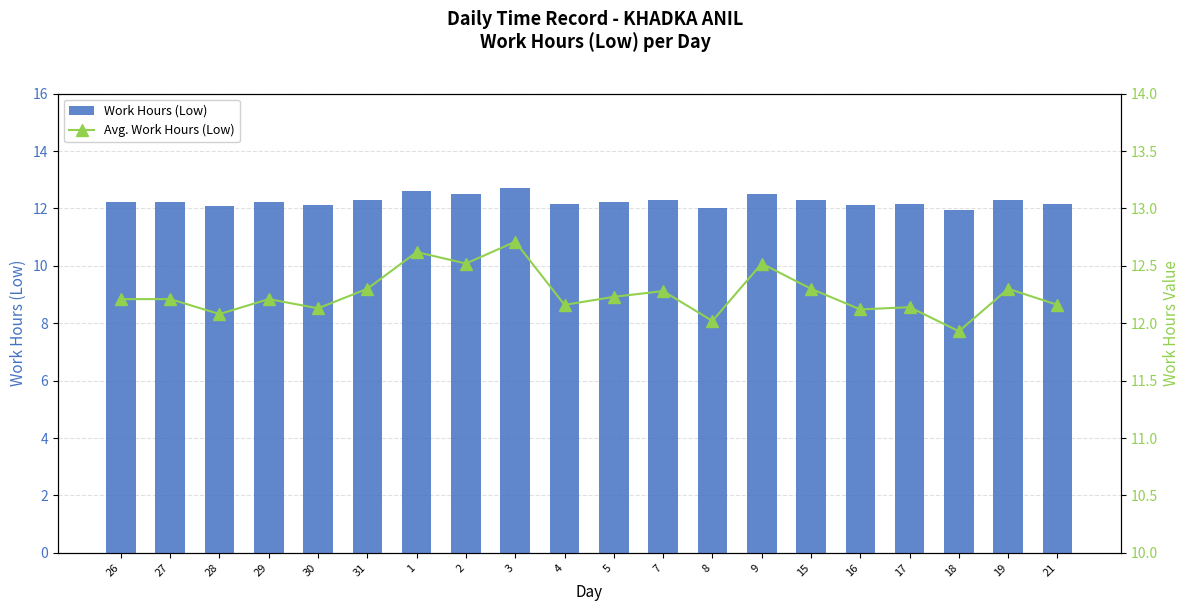

What is the average value of the Work Hours (Low) series?

12.3